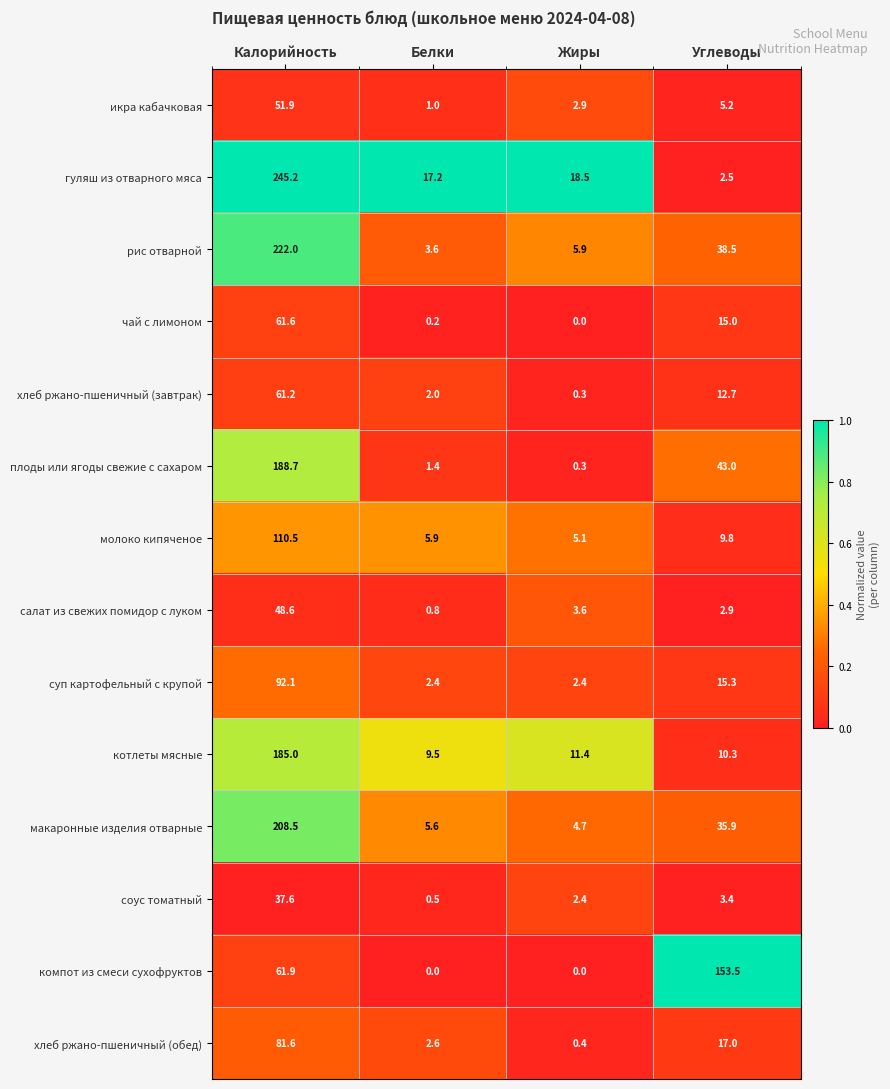

Which series has the largest total across all categories?

гуляш из отварного мяса